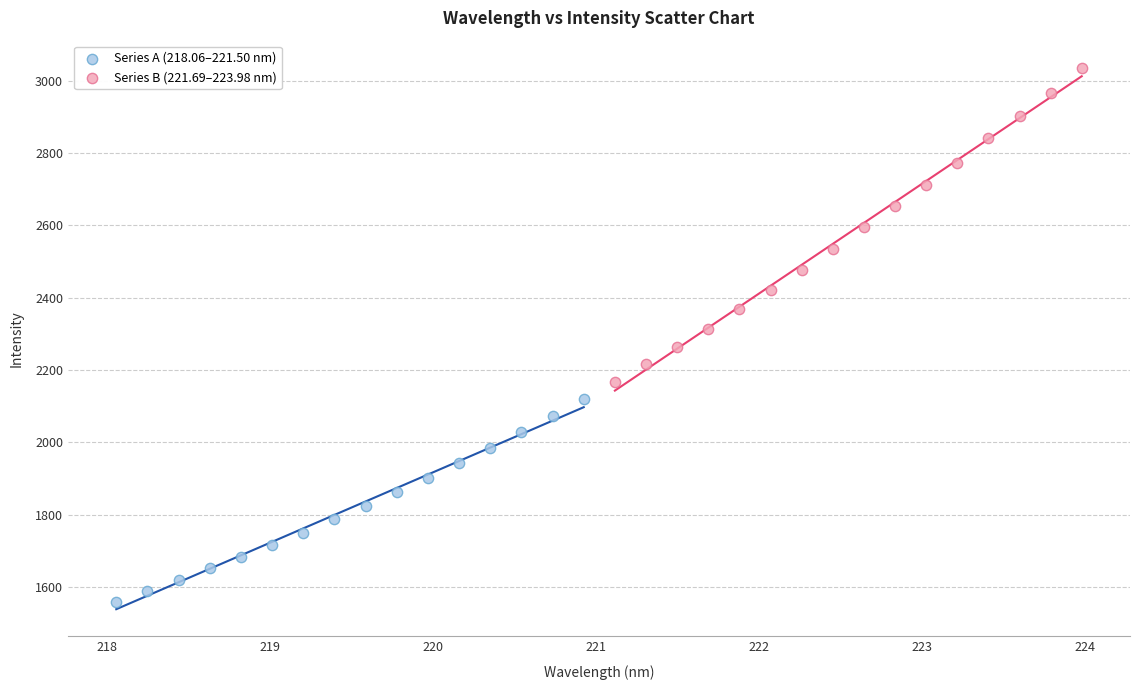

Which series reaches the maximum Y coordinate?

Series B (221.69–223.98 nm)